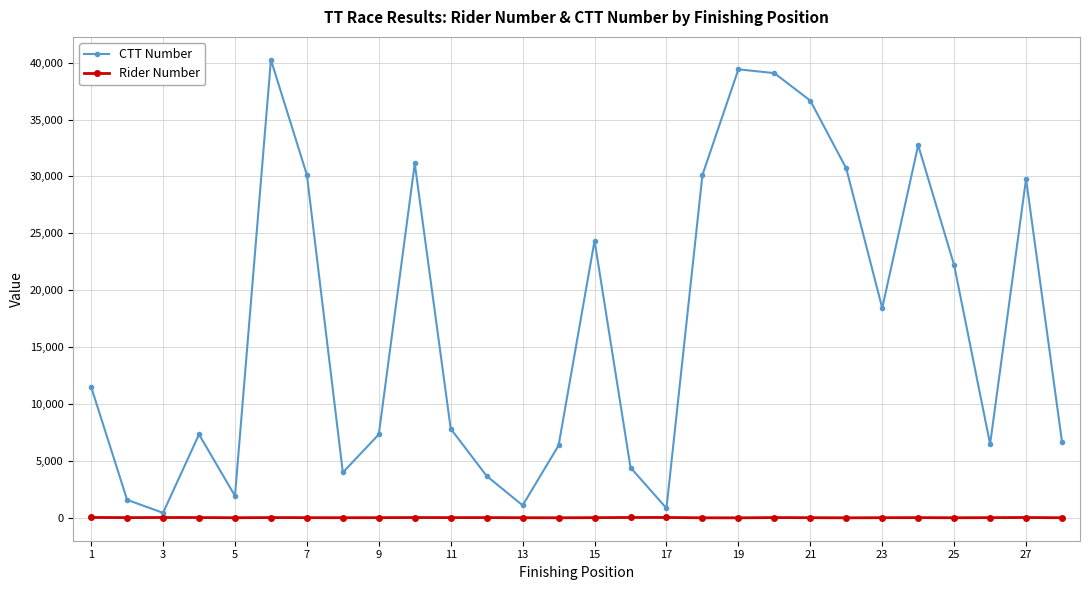

Rank the series by their maximum value, from highest to lowest.

CTT Number, Rider Number